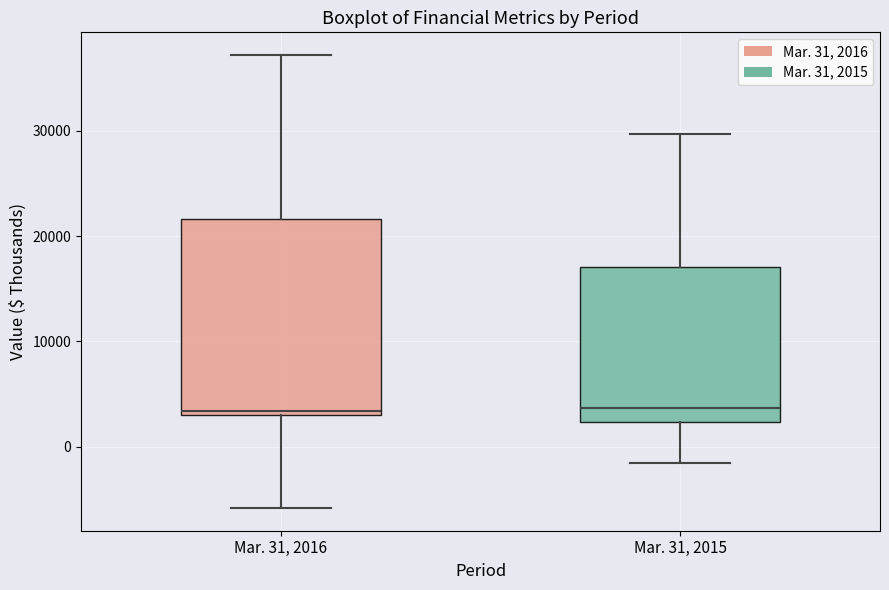

Comparing the boxes themselves (not the whiskers), which one is the tallest?

Mar. 31, 2016